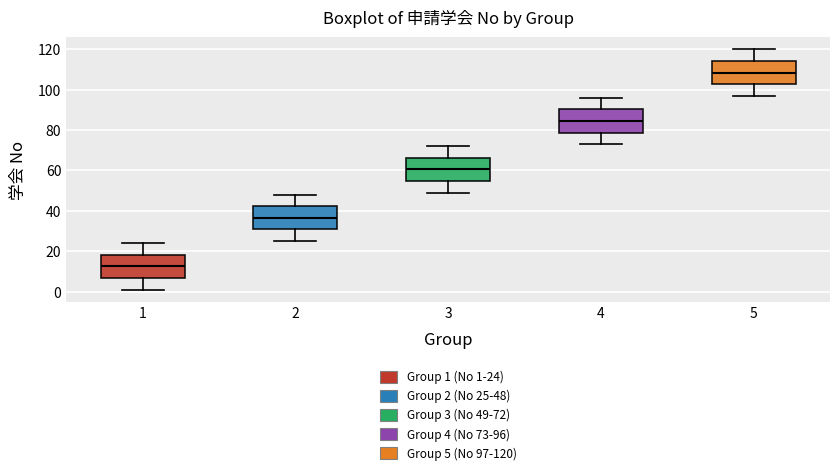

Reading left to right, read every box against the y-axis: the position of its median line, the range the box covers, and the ends of its whiskers. The values are not printed on the chart, so give them approximately, as read against the axis.

1: median 12, box 6 to 18, whiskers 2 to 24
2: median 36, box 30 to 42, whiskers 26 to 48
3: median 60, box 54 to 66, whiskers 50 to 72
4: median 84, box 78 to 90, whiskers 74 to 96
5: median 108, box 102 to 114, whiskers 98 to 120